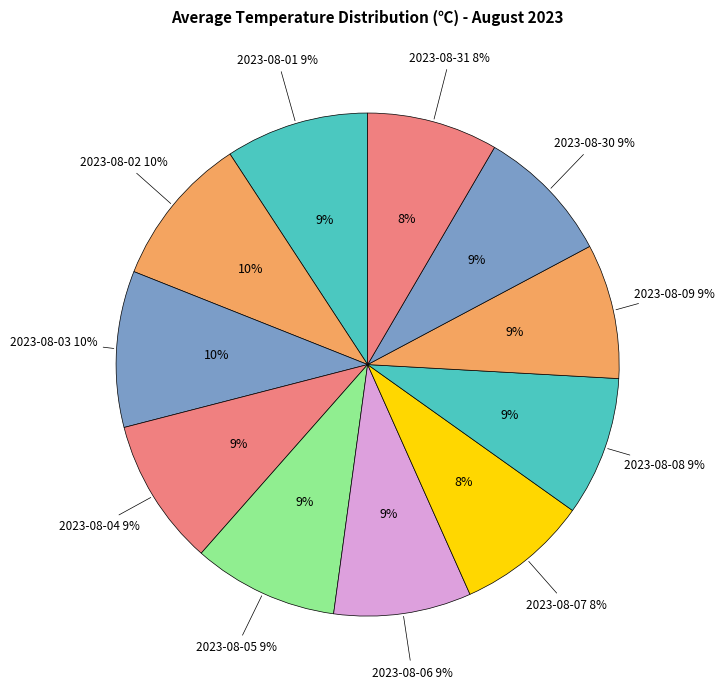

Which slice is the smallest?

2023-08-31